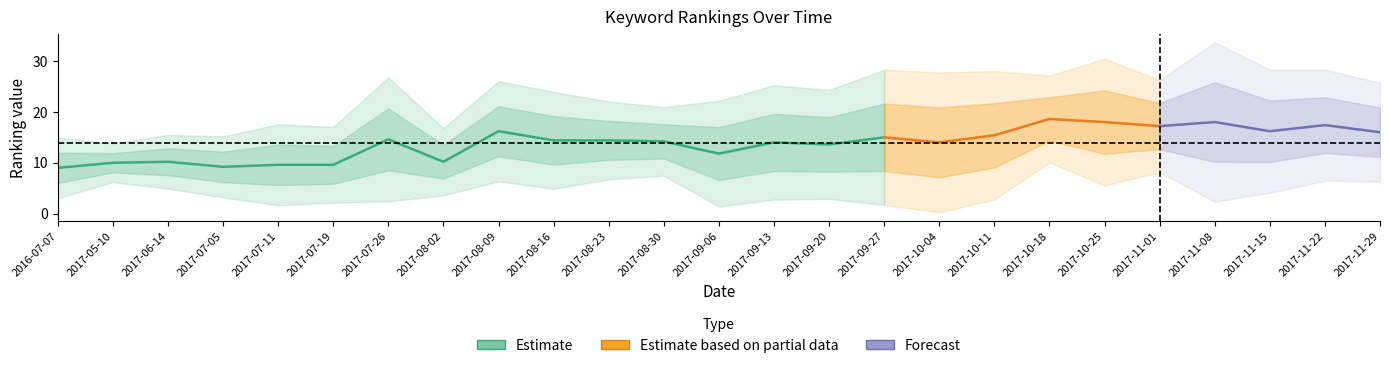

Is this an area chart (filled region under the line)?

No